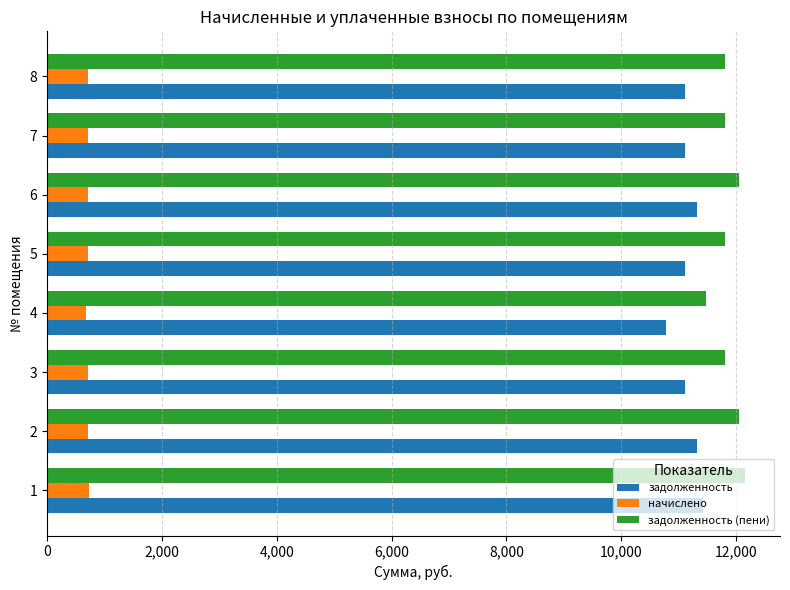

What is the spread (max minus min) of values at 1?

11428.2